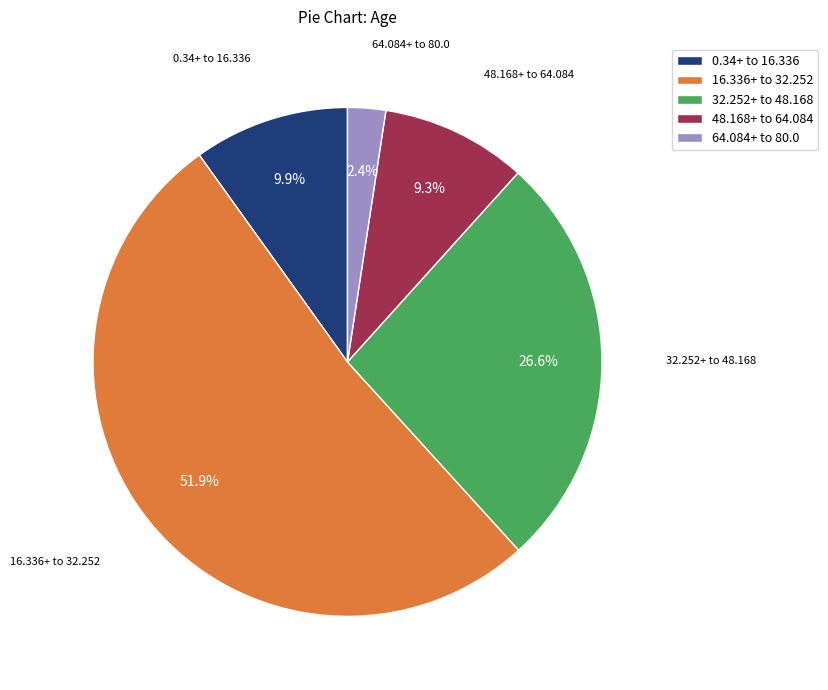

How many segments does this pie chart have?

5